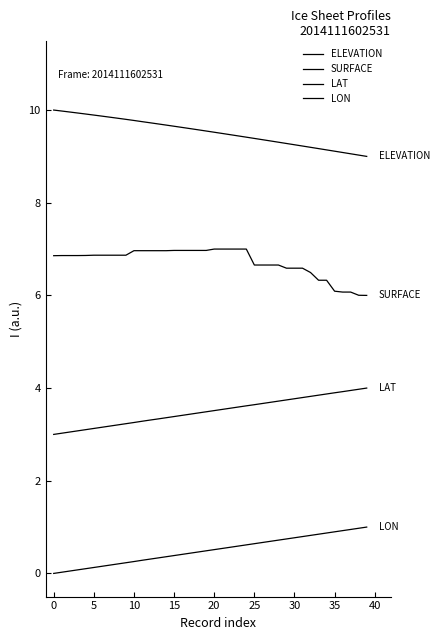

How many lines are shown in the chart?

4